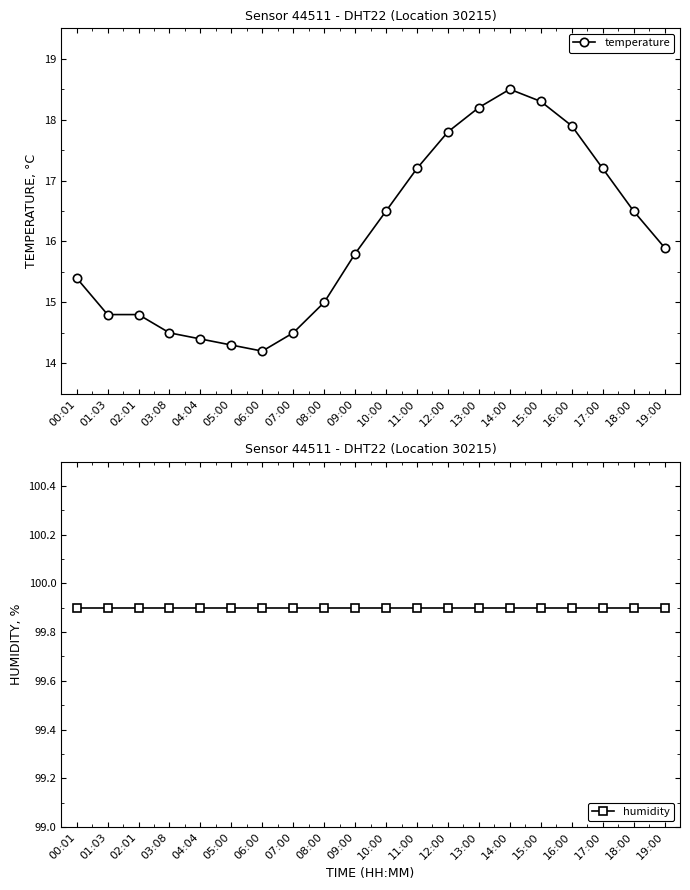

At which category does temperature reach its first local peak?

14:00